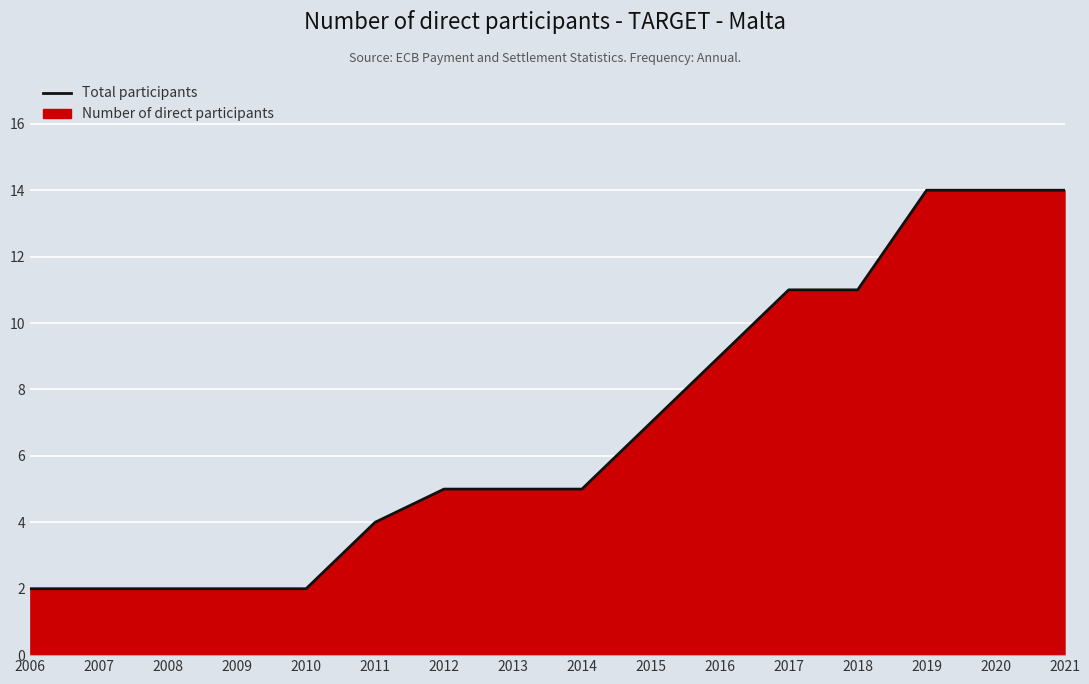

Which category has the highest value across all series?

2019